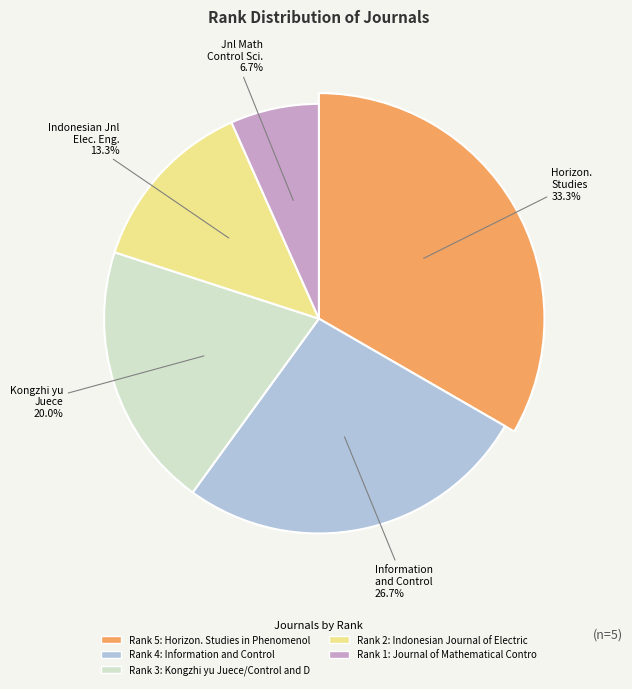

What is the largest slice in the pie chart?

Horizon. Studies in Phenomenology